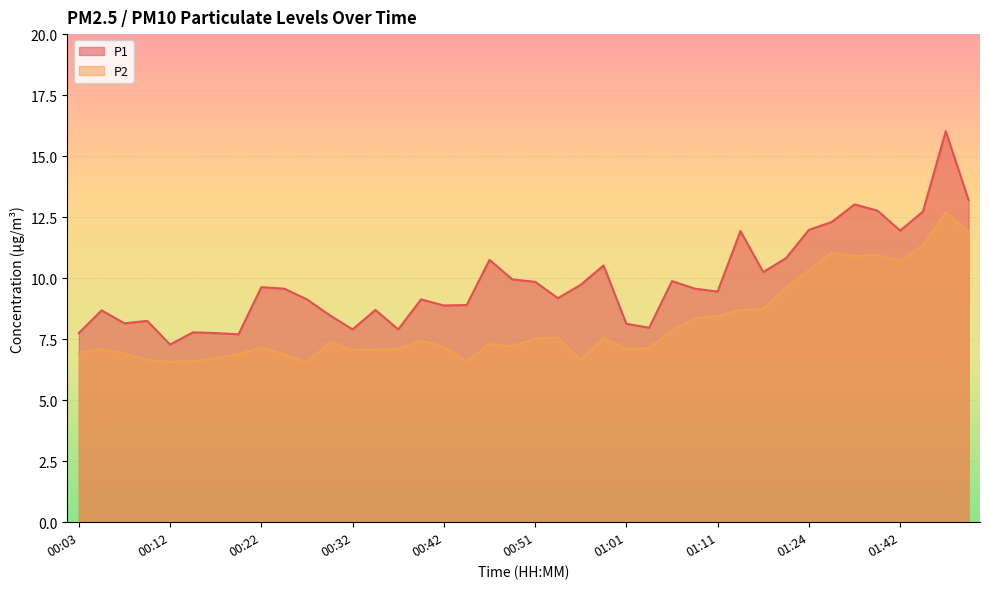

Reading left to right, list all the values displayed in this chart.

P1: 00:03=7.8	00:05=8.7	00:07=8.2	00:10=8.2	00:12=7.3	00:15=7.8	00:17=7.8	00:20=7.7	00:22=9.6	00:24=9.6	00:27=9.1	00:29=8.5	00:32=7.9	00:34=8.7	00:37=7.9	00:39=9.1	00:42=8.9	00:44=8.9	00:47=10.8	00:49=9.9	00:51=9.8	00:54=9.2	00:56=9.7	00:59=10.5	01:01=8.1	01:04=8.0	01:06=9.9	01:08=9.6	01:11=9.4	01:13=11.9	01:16=10.2	01:18=10.8	01:24=12.0	01:29=12.3	01:32=13.0	01:34=12.8	01:42=11.9	01:45=12.7	01:51=16.0	01:53=13.2
P2: 00:03=7.0	00:05=7.1	00:07=6.9	00:10=6.7	00:12=6.6	00:15=6.6	00:17=6.7	00:20=6.9	00:22=7.2	00:24=6.9	00:27=6.5	00:29=7.4	00:32=7.0	00:34=7.1	00:37=7.1	00:39=7.5	00:42=7.2	00:44=6.6	00:47=7.3	00:49=7.2	00:51=7.5	00:54=7.6	00:56=6.6	00:59=7.5	01:01=7.1	01:04=7.1	01:06=7.8	01:08=8.3	01:11=8.4	01:13=8.7	01:16=8.7	01:18=9.6	01:24=10.3	01:29=11.1	01:32=10.9	01:34=10.9	01:42=10.7	01:45=11.3	01:51=12.7	01:53=11.9